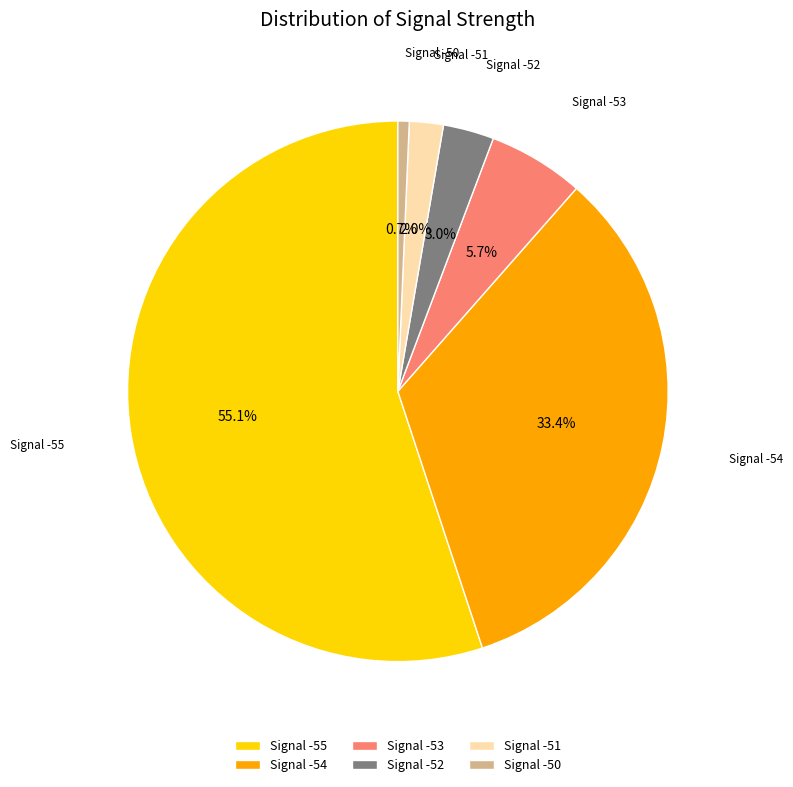

What is the ratio of the value at Signal -52 to the value at Signal -53?

0.5